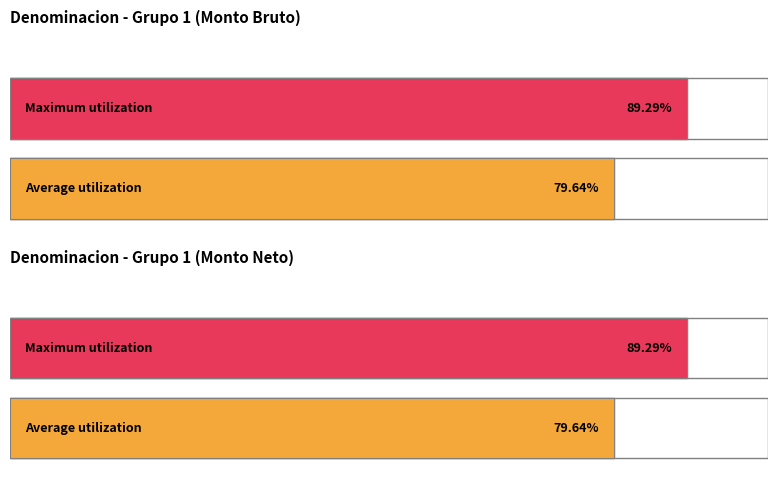

The value of Monto bruto at SECRETARIA (1150) is 672. True or false?

False